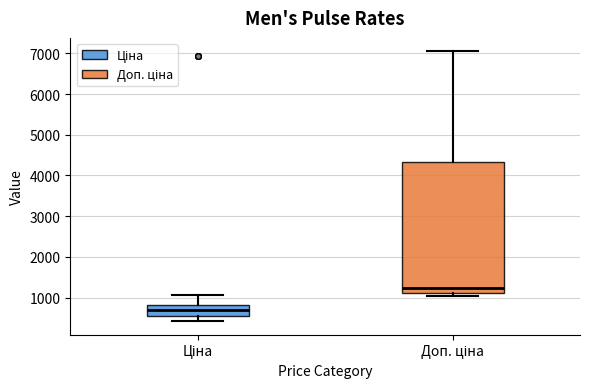

Where does the lower whisker of the box for Ціна end on the y-axis? The values are not printed on the chart, so give them approximately, as read against the axis.

400